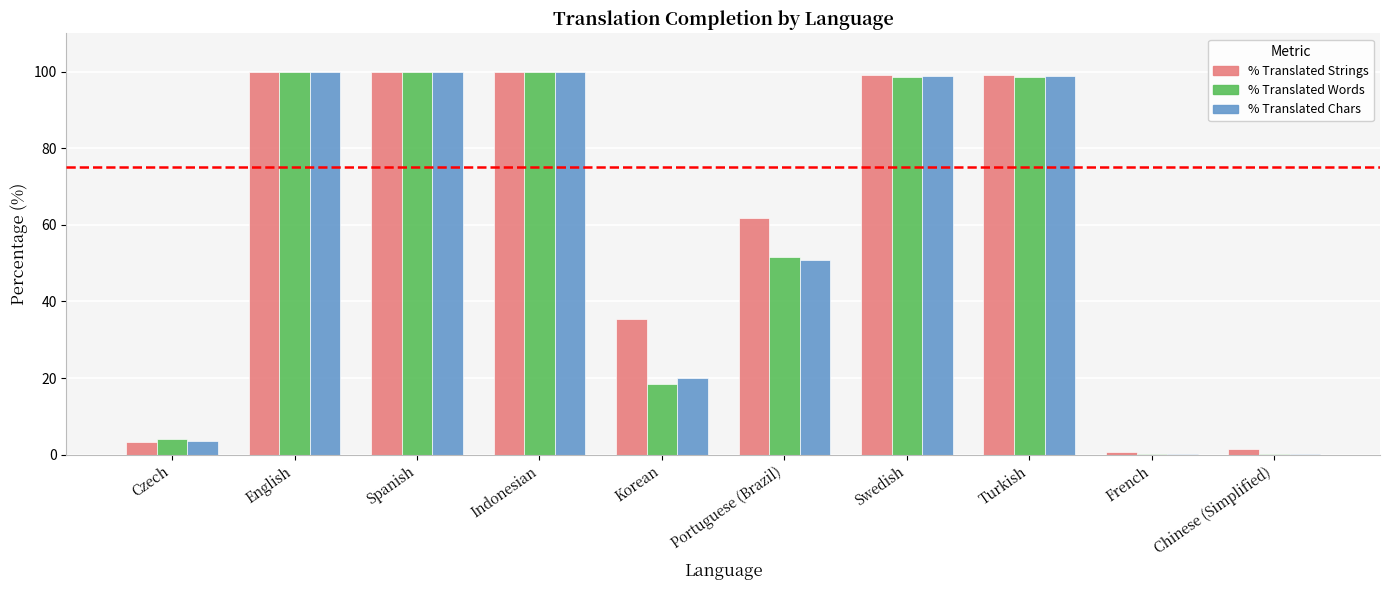

What is the total value across all series at Indonesian?

300.0